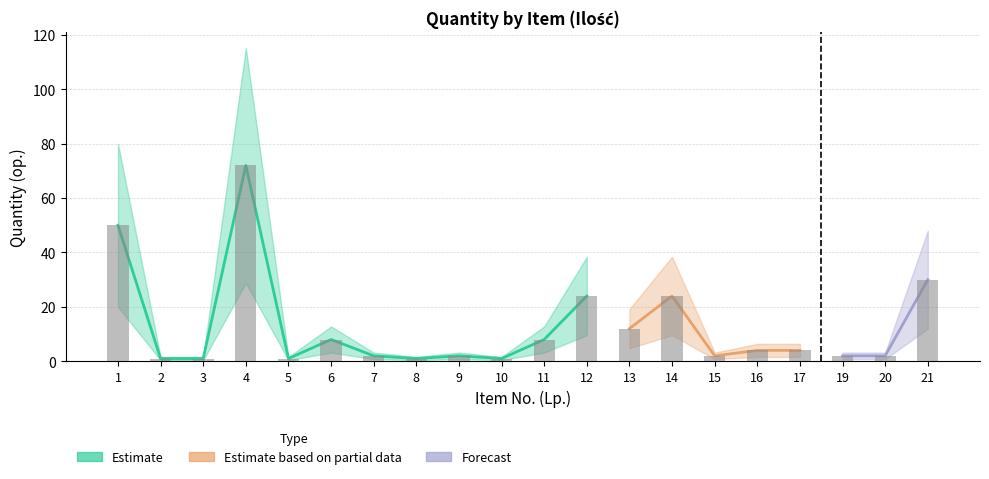

What is the maximum value for Ilość?

72